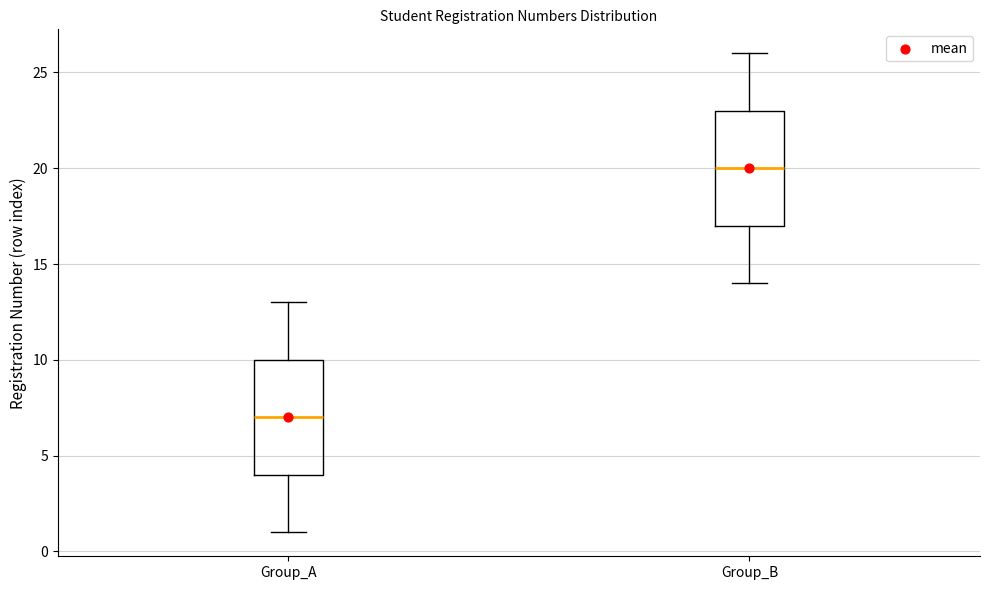

Which box's median line is the lowest?

Group_A